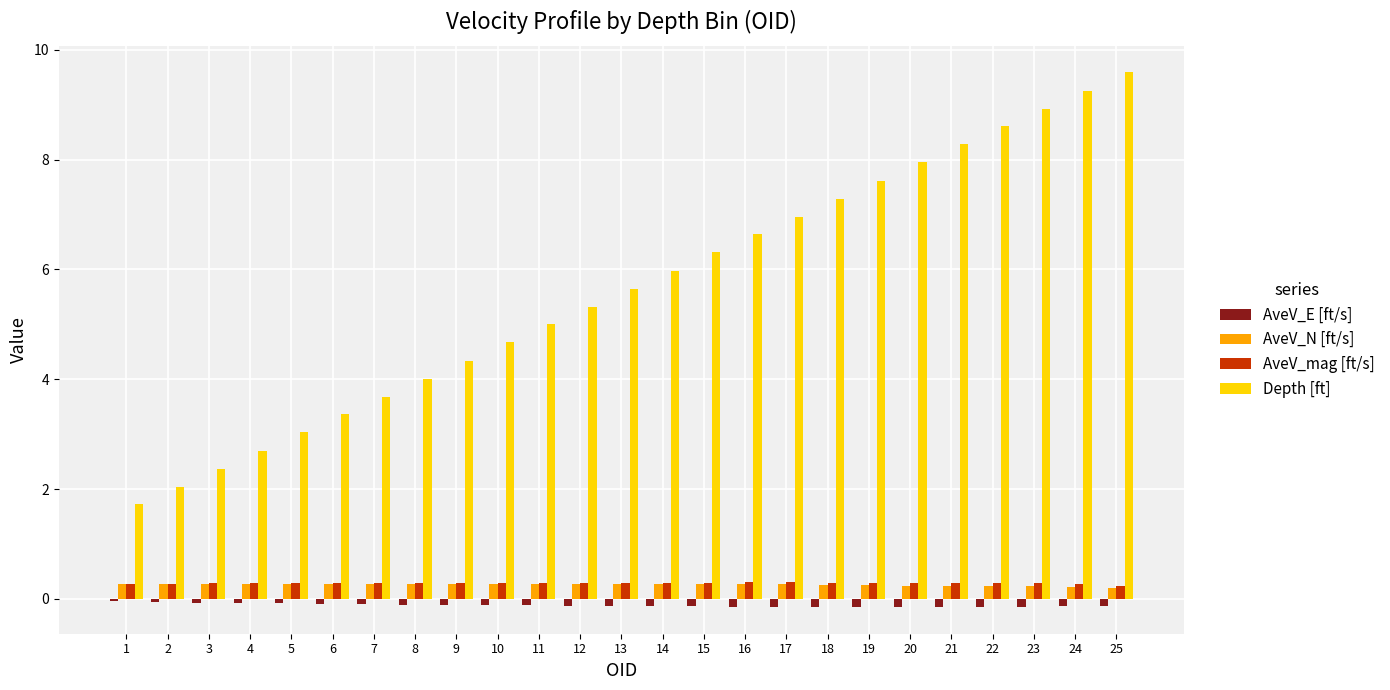

What is the value of the AveV_mag [ft/s] bar at the 1st from the left?

0.3